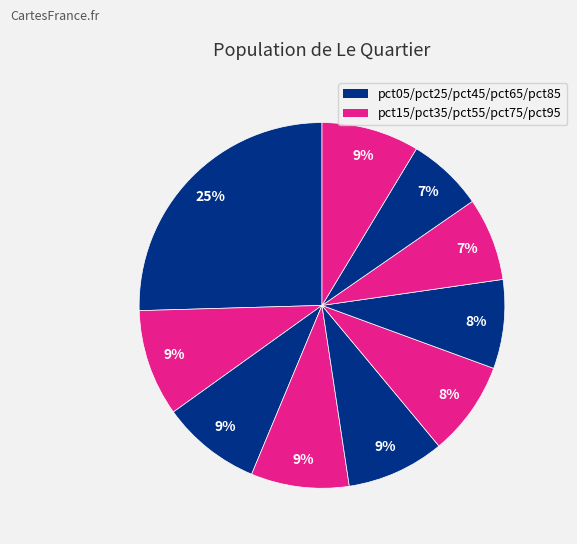

How many segments does this pie chart have?

10